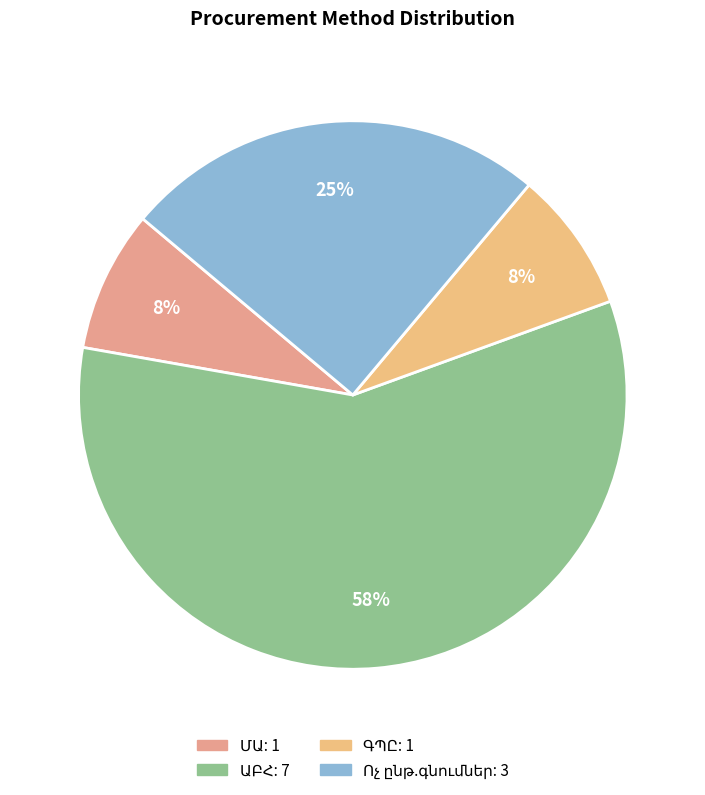

To the nearest percent, what percentage of the pie is ԱԲՀ?

58%